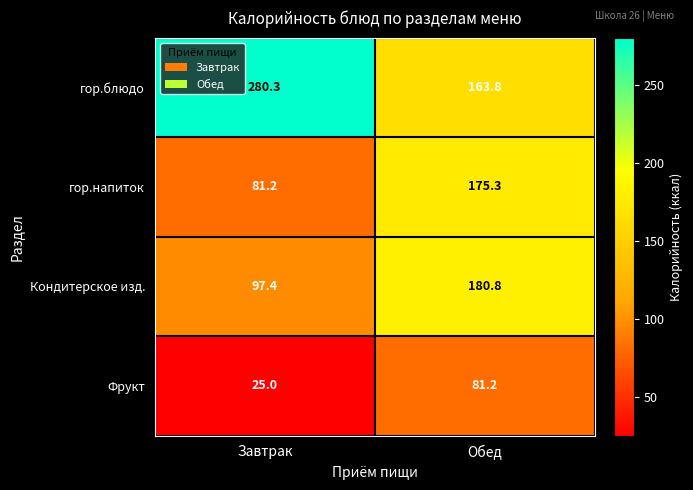

At Обед, list the series in order from largest to smallest.

Кондитерское изд., гор.напиток, гор.блюдо, Фрукт